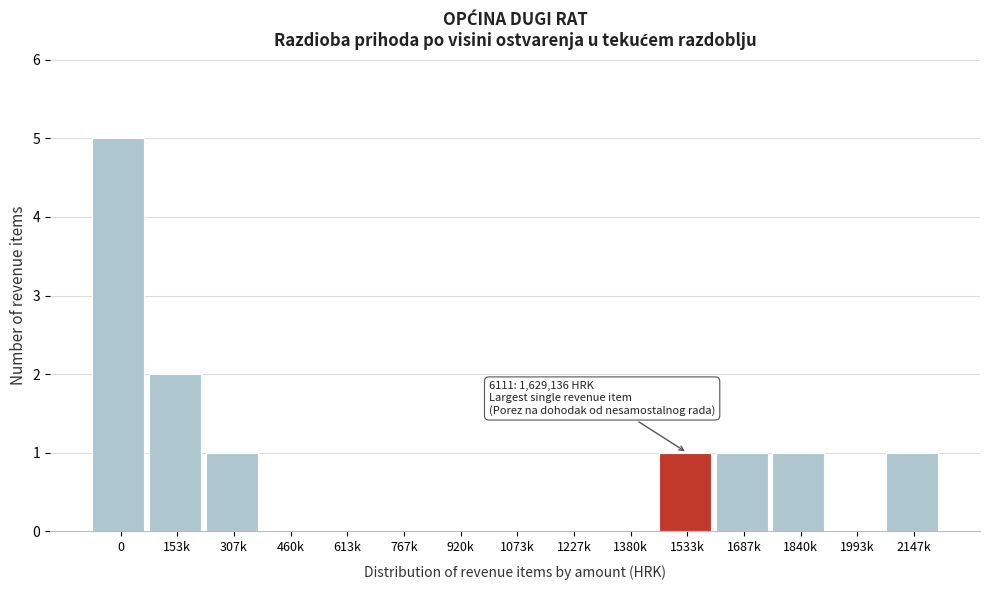

Reading left to right, what are all the values shown in this chart?

0=5	153k=2	307k=1	460k=0	613k=0	767k=0	920k=0	1073k=0	1227k=0	1380k=0	1533k=1	1687k=1	1840k=1	1993k=0	2147k=1